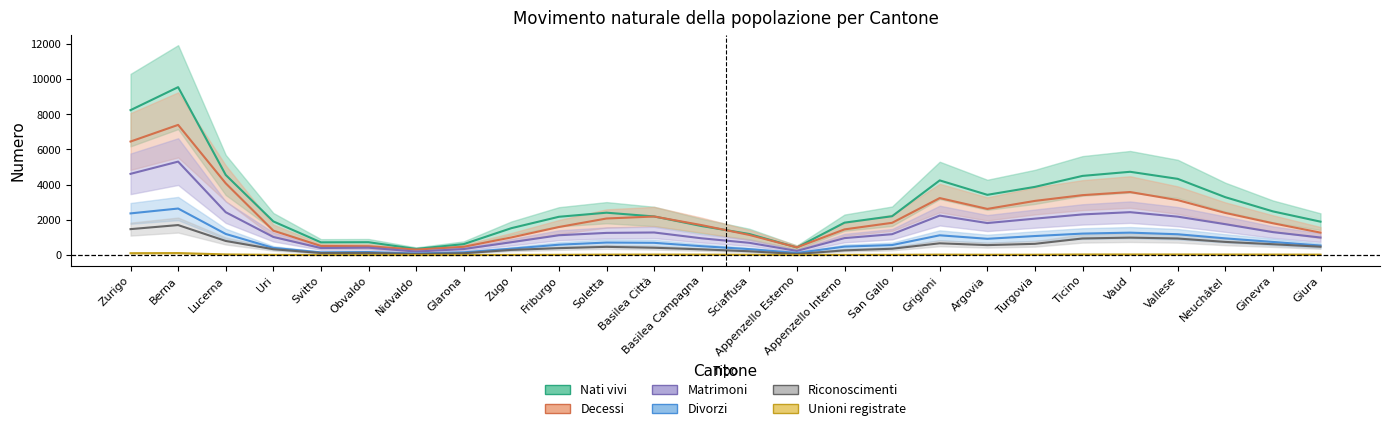

True or false: Matrimoni and Riconoscimenti cross at least once.

False